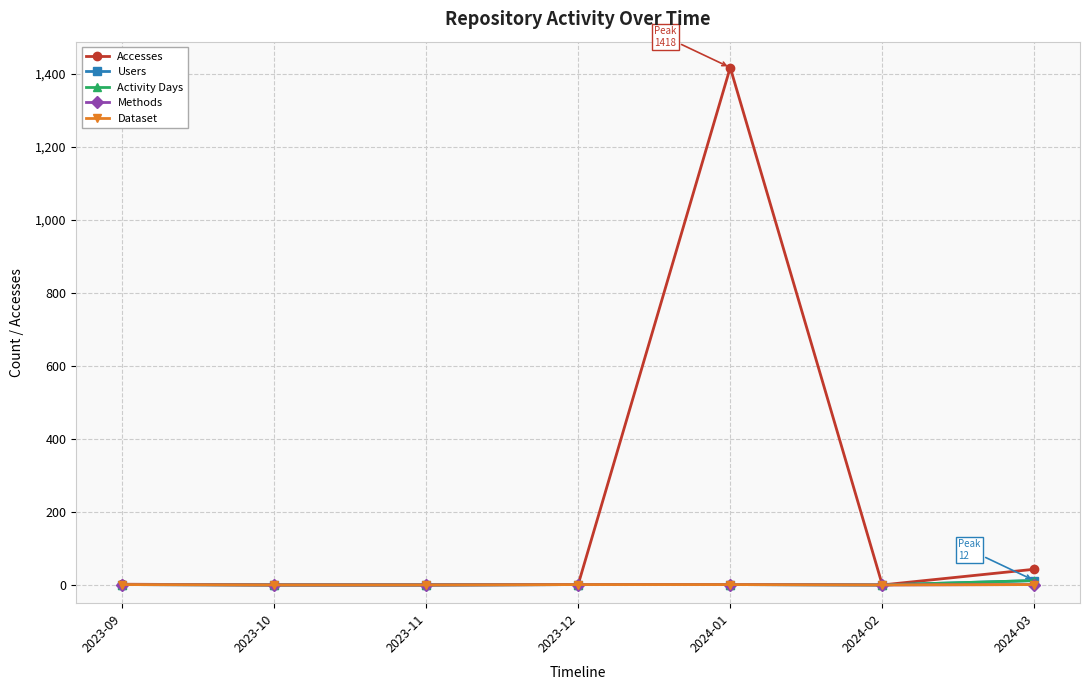

Which series has the largest total across all categories?

Accesses